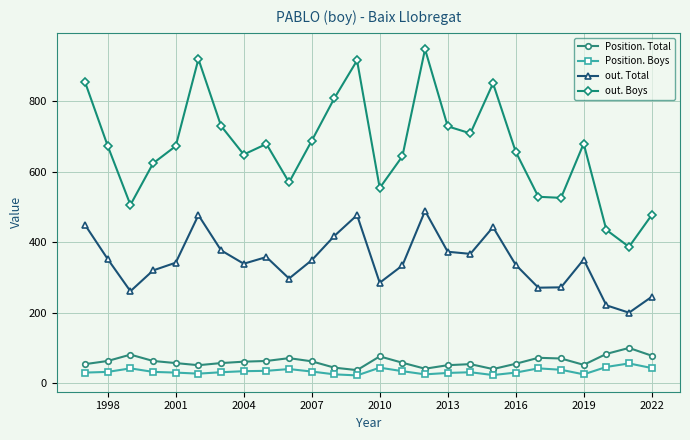

Does the chart display data point markers on the line(s)?

Yes